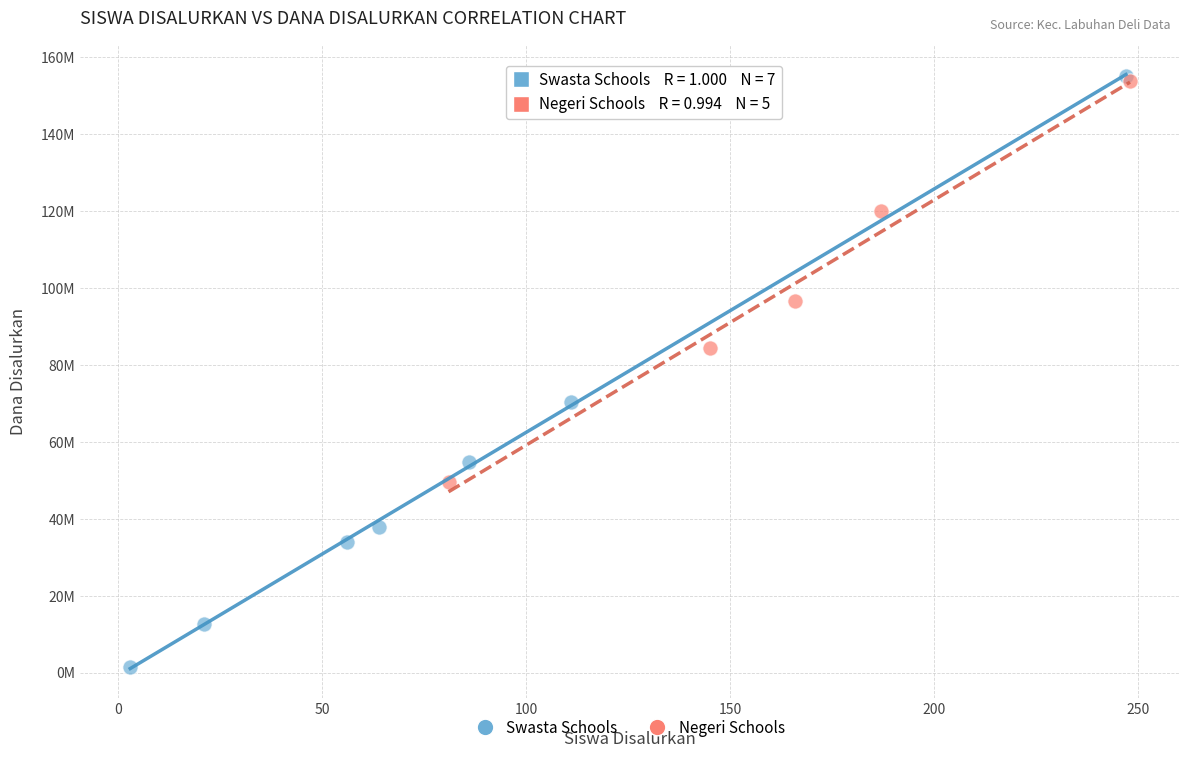

Which series contains the lowest Y value?

Swasta Schools